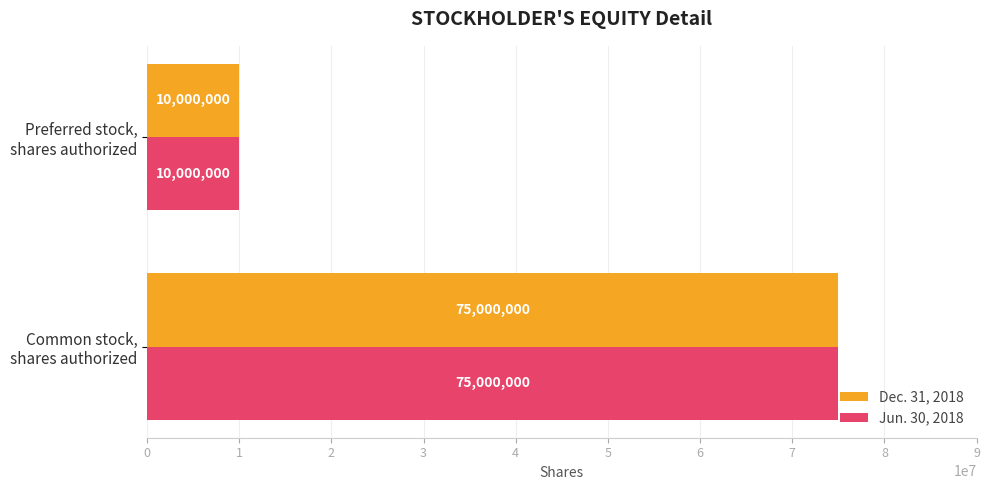

How many data points in Dec. 31, 2018 are less than 75000000?

1